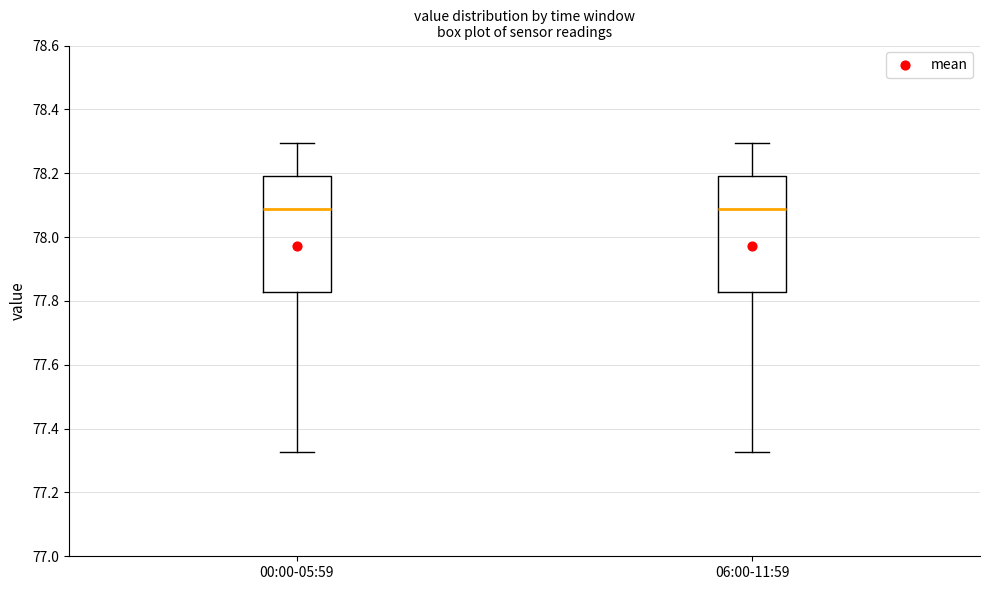

Where is the lower edge of the box for 06:00-11:59 on the y-axis? The values are not printed on the chart, so give them approximately, as read against the axis.

77.82